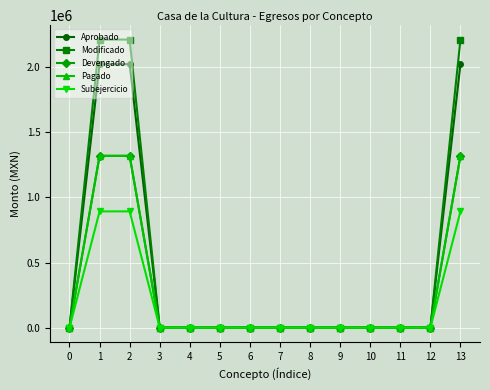

Does the chart have visible grid lines?

Yes